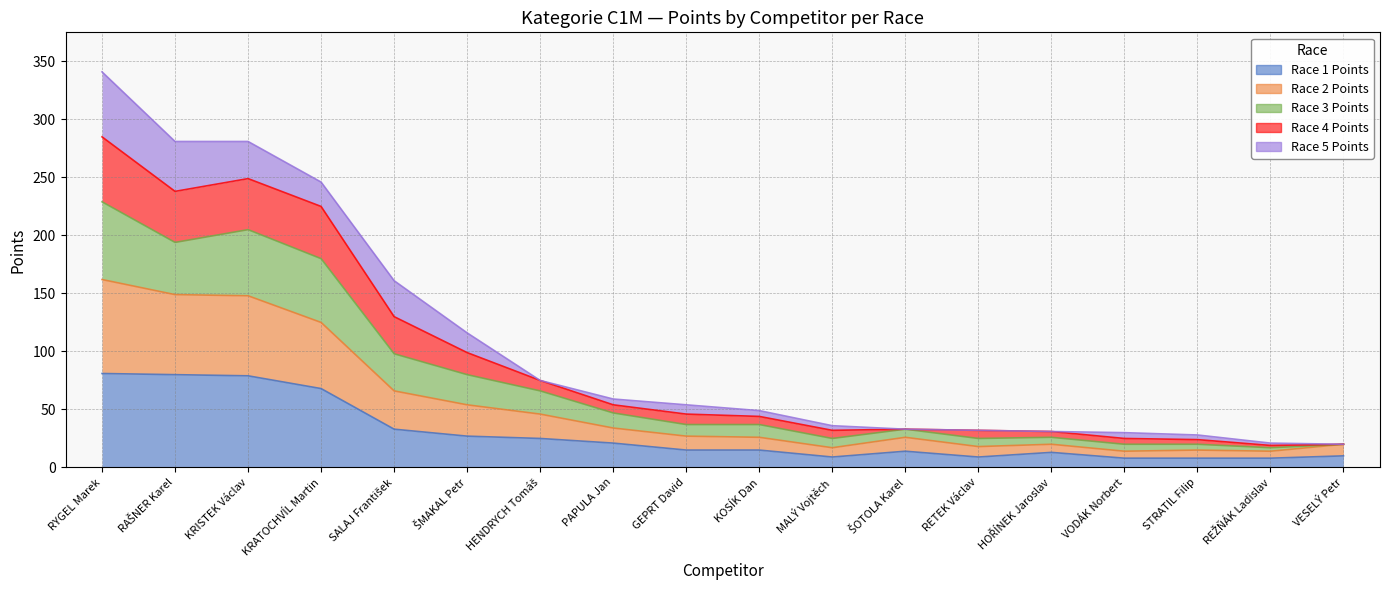

At which category is the sum across all series the highest?

RYGEL Marek